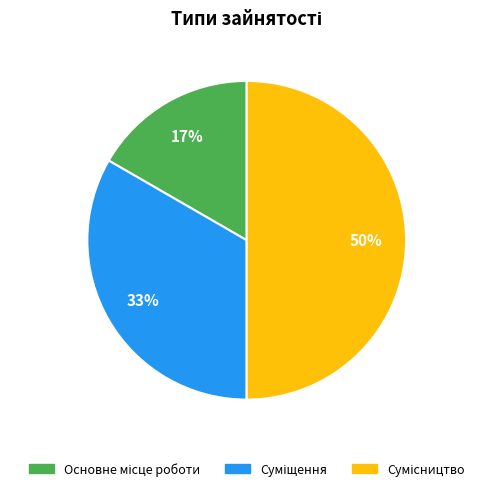

To the nearest percent, what is the average slice percentage?

33%